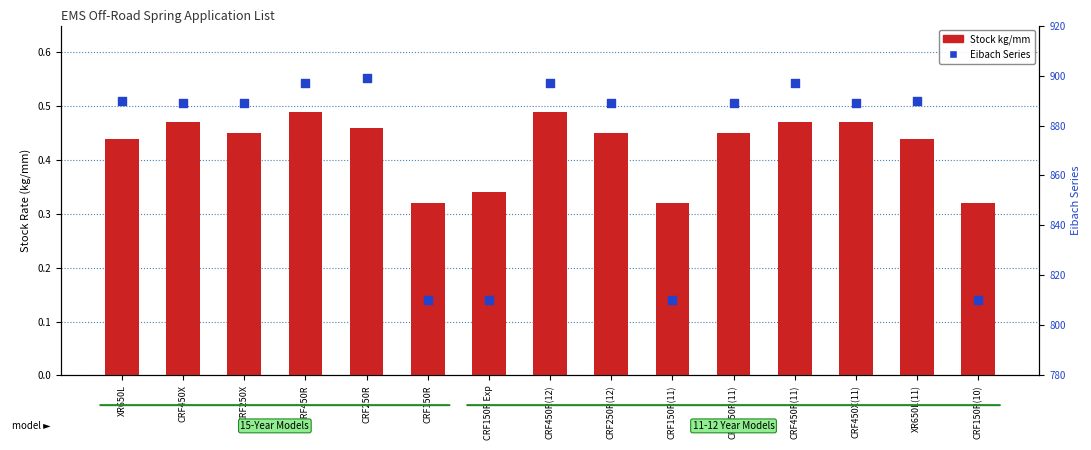

Is the value of Stock kg/mm at CRF150R greater than the value of Eibach Series at CRF250R(12)?

No